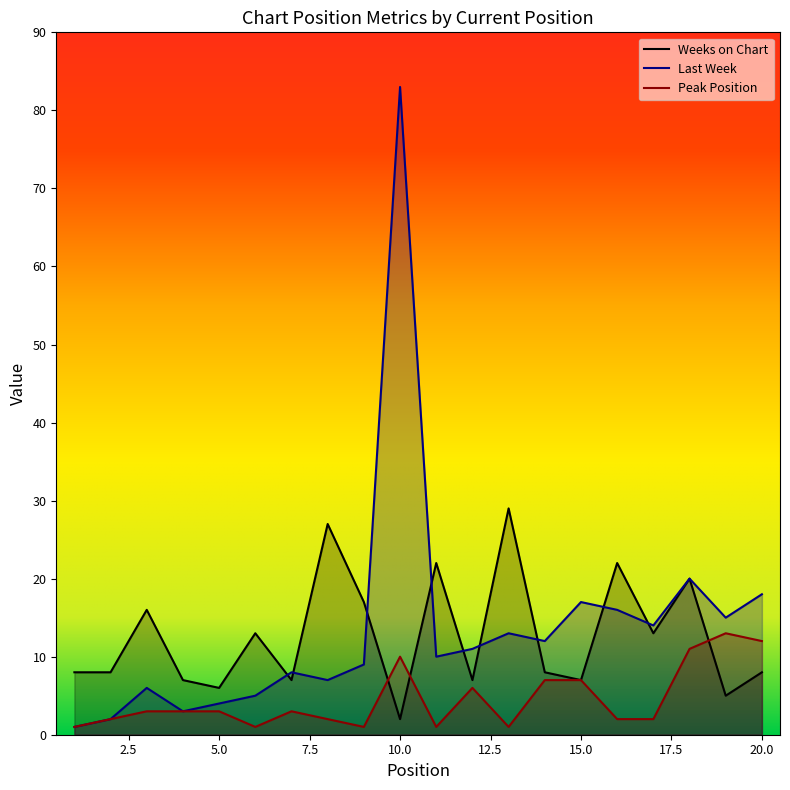

In Weeks on Chart, how many points are higher than both neighbors (excluding endpoints)?

7